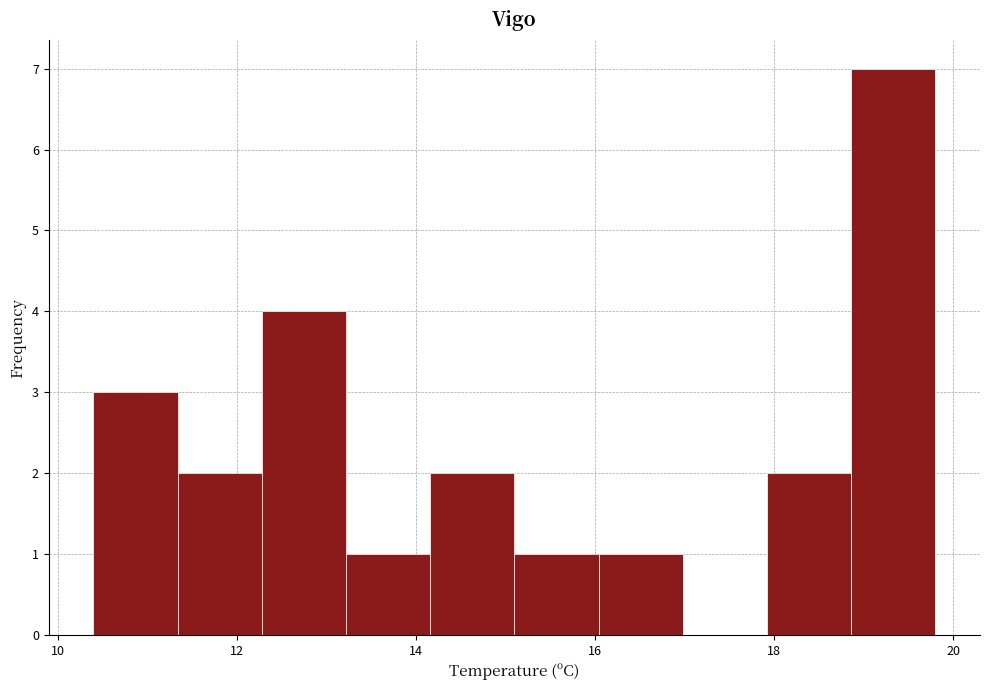

Reading left to right, list every bar in this chart as the range it spans on the x-axis followed by its height. Neither the bar edges nor the heights are printed on the chart, so give them approximately, as read against the axes.

10.40 to 11.34: 3
11.34 to 12.28: 2
12.28 to 13.22: 4
13.22 to 14.16: 1
14.16 to 15.10: 2
15.10 to 16.04: 1
16.04 to 16.98: 1
16.98 to 17.92: 0
17.92 to 18.86: 2
18.86 to 19.80: 7